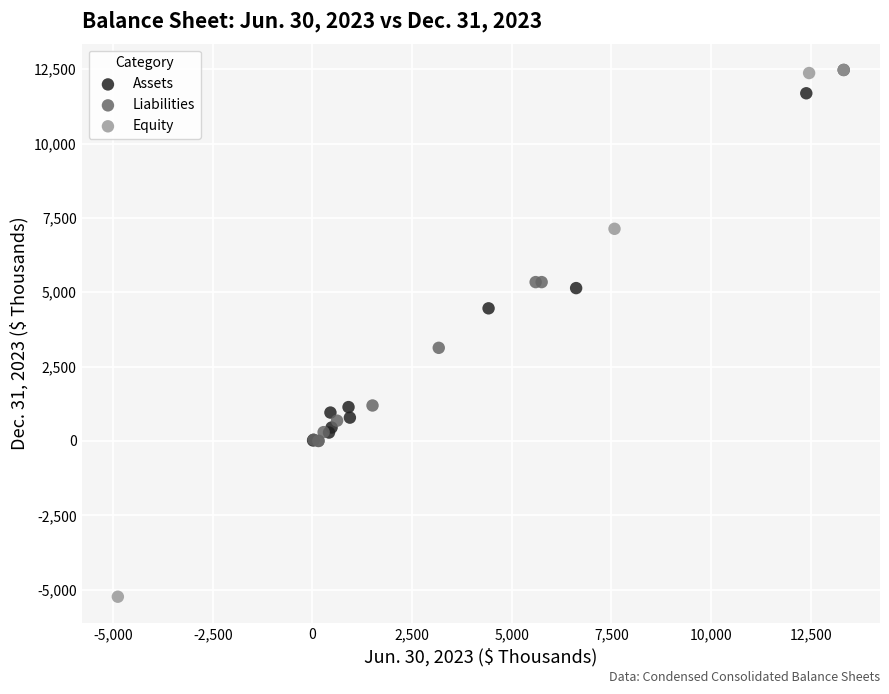

Which series has the largest Y range (max minus min)?

Equity